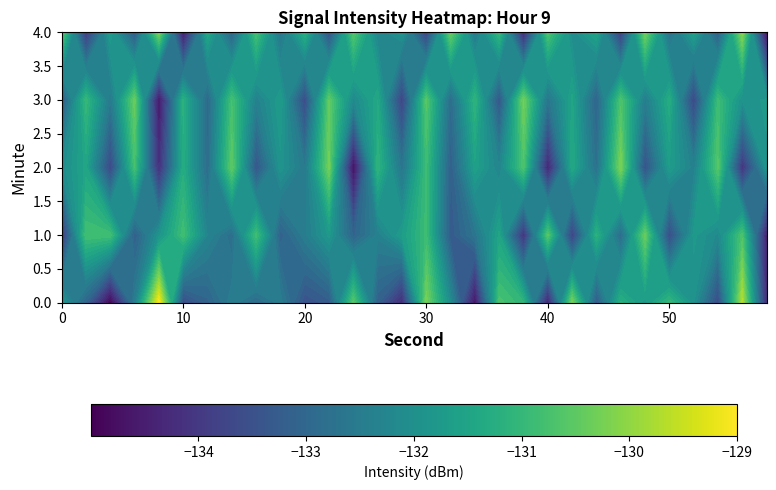

How many values in the 4.0 series are below -131?

21